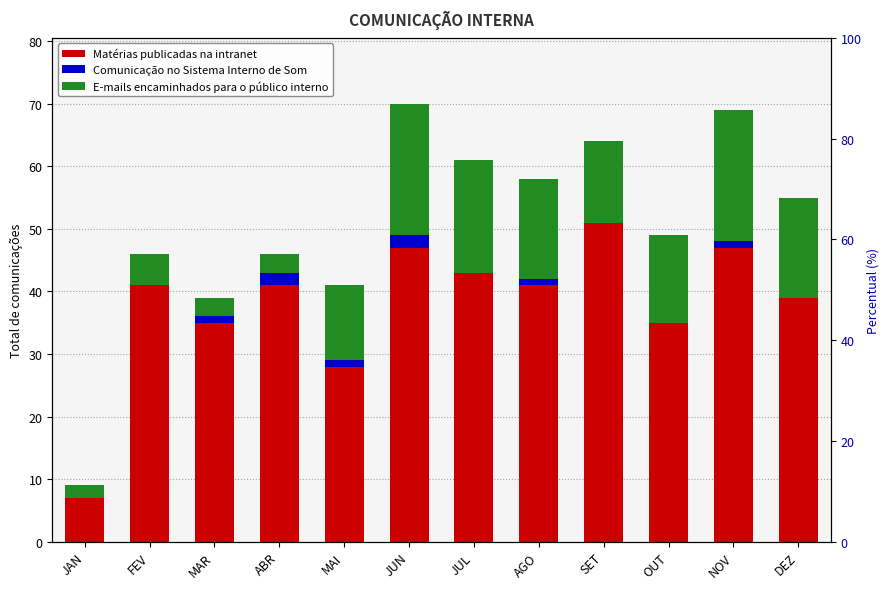

At which category is the sum across all series the highest?

JUN